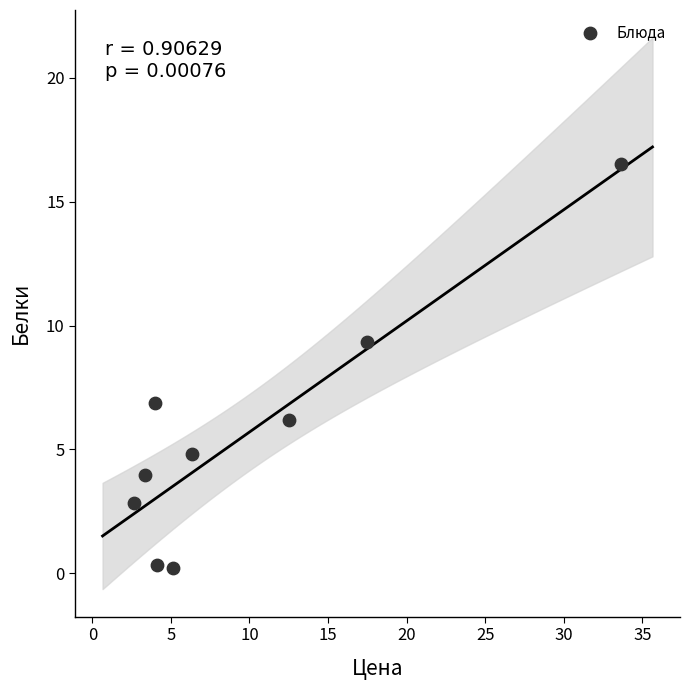

What is the range of Y values (max minus min)?

16.3